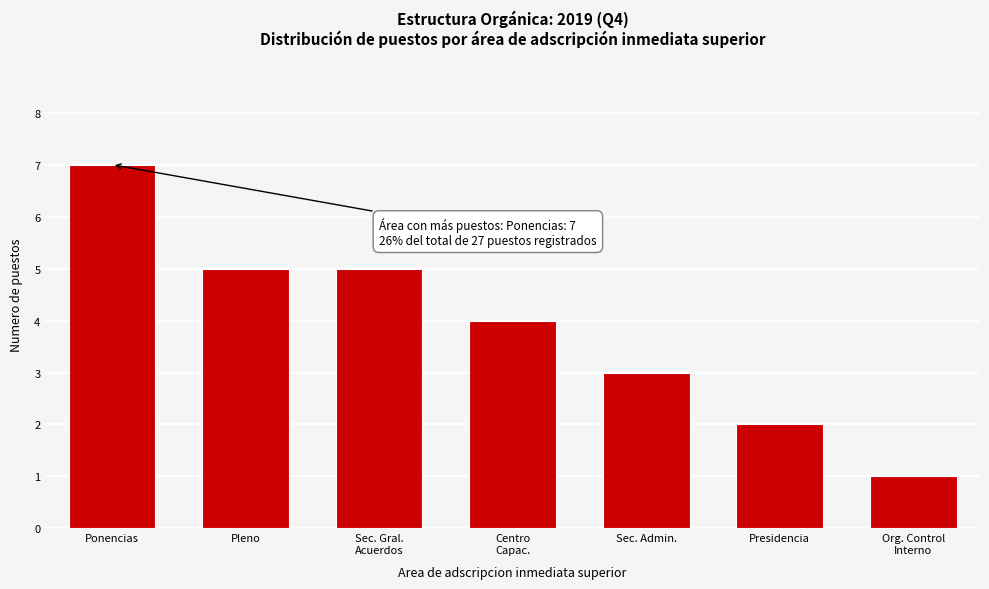

Reading right to left, list all the values displayed in this chart.

1	2	3	4	5	5	7